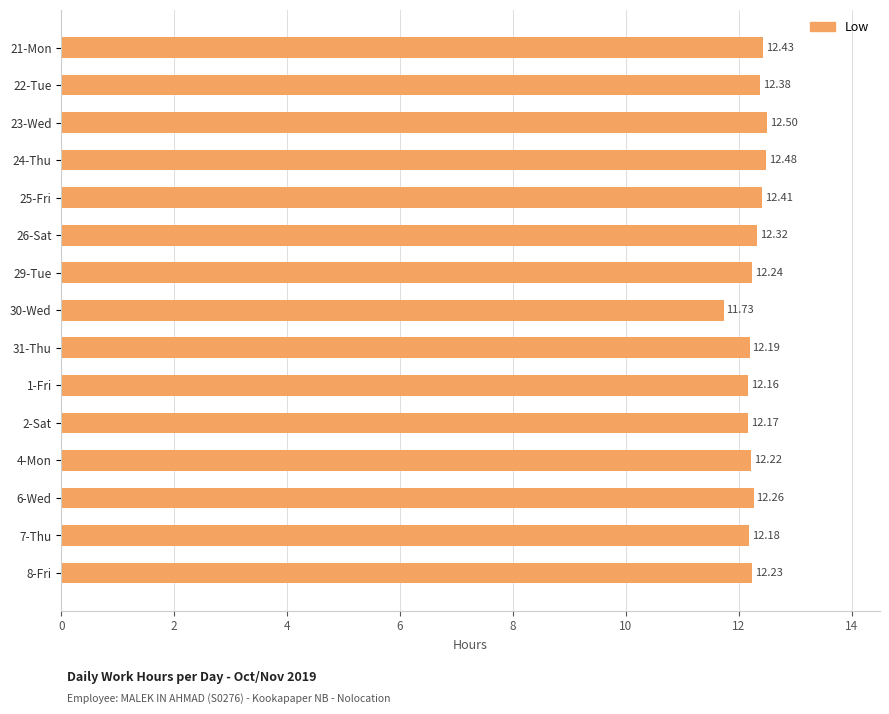

Are the bars grouped side by side (vs. stacked)?

No